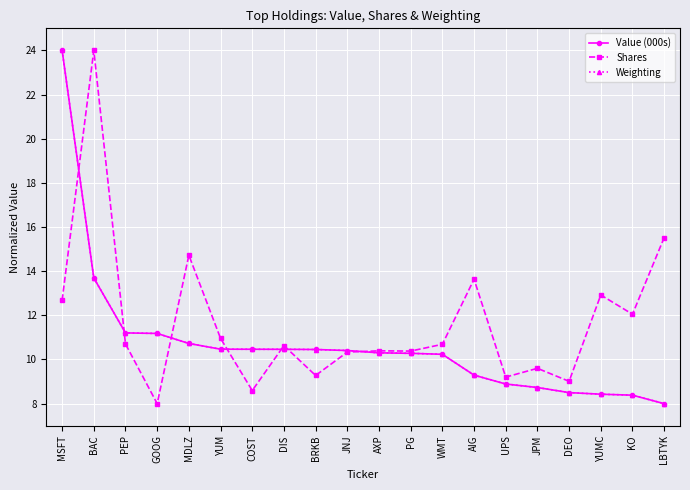

What is the spread (max minus min) of values at BRKB?

1.2